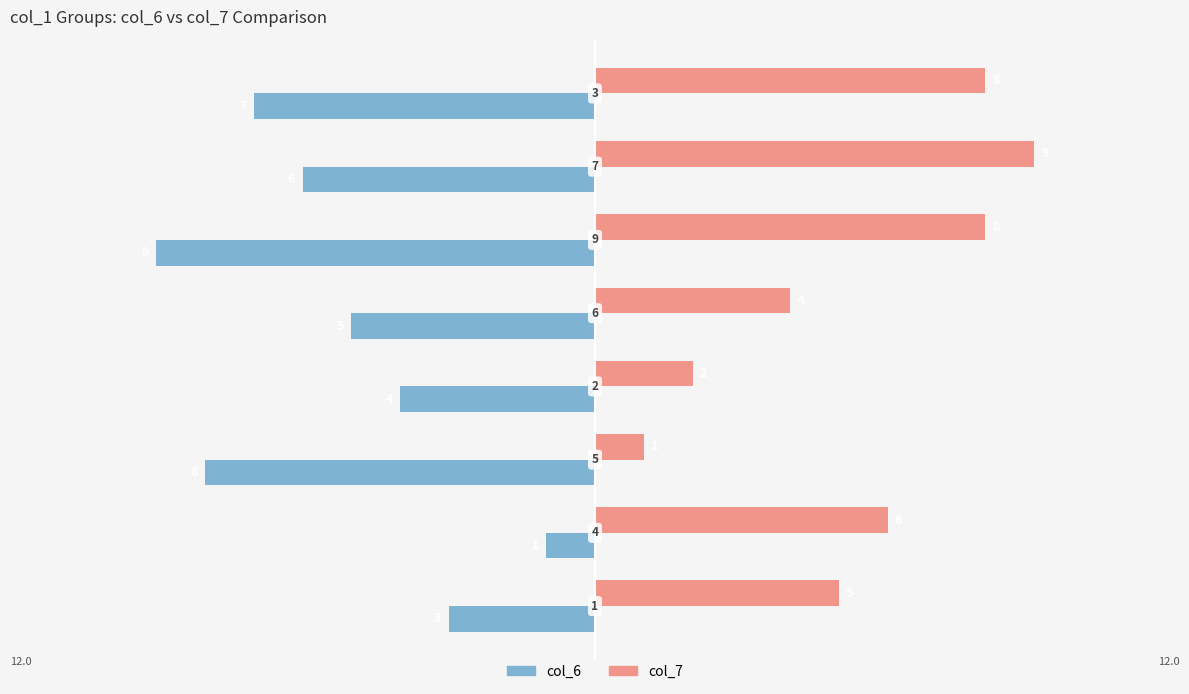

What is the average value of the col_6 series?

-5